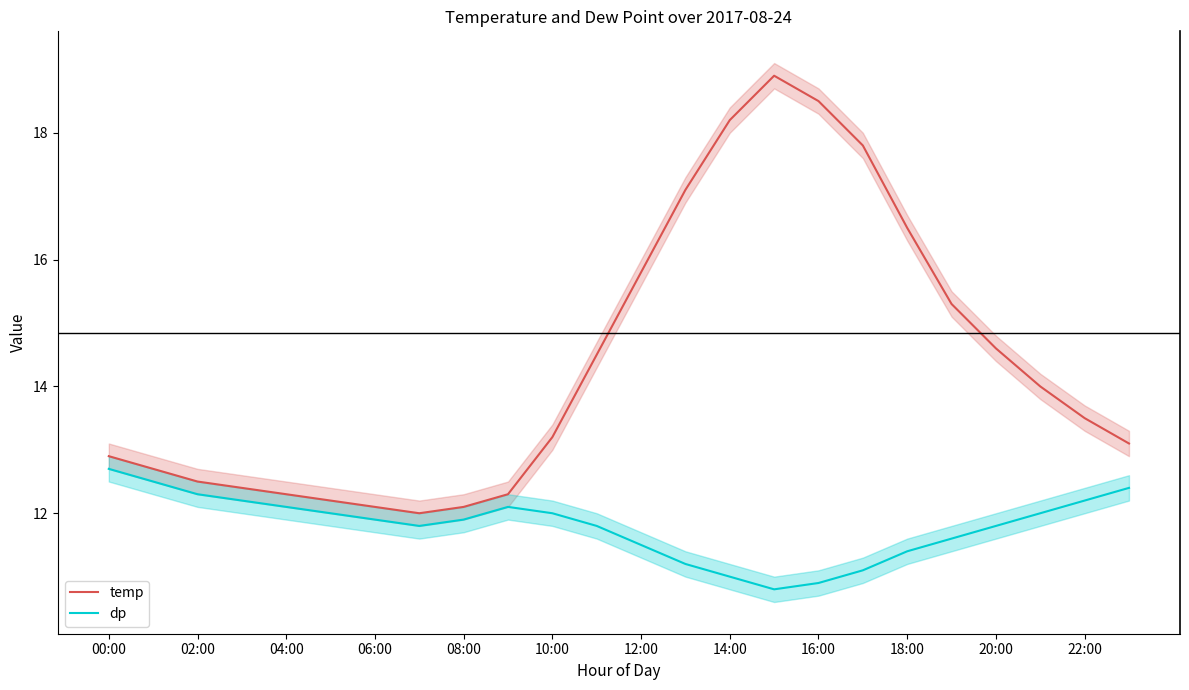

Which series has the largest total across all categories?

temp